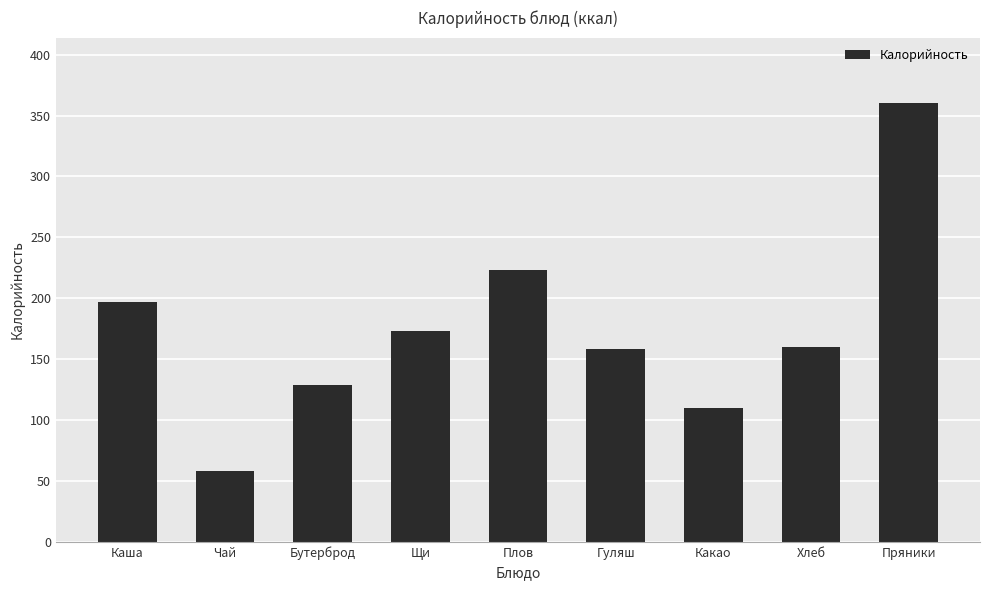

Reading left to right, list all the values displayed in this chart.

197	58	129	173	223	158	110	160	360